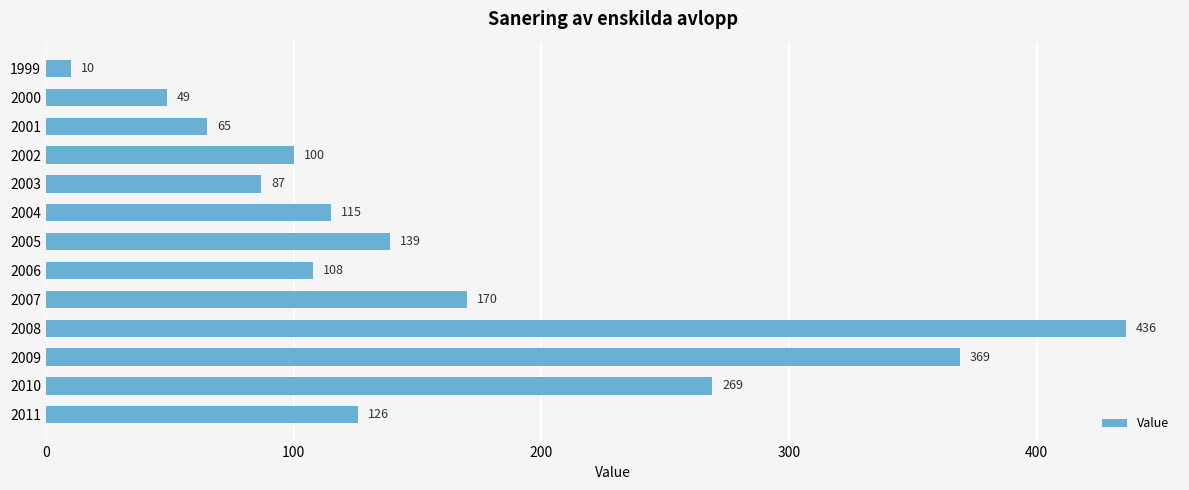

What is the change in value from 2001 to 2007?

+105